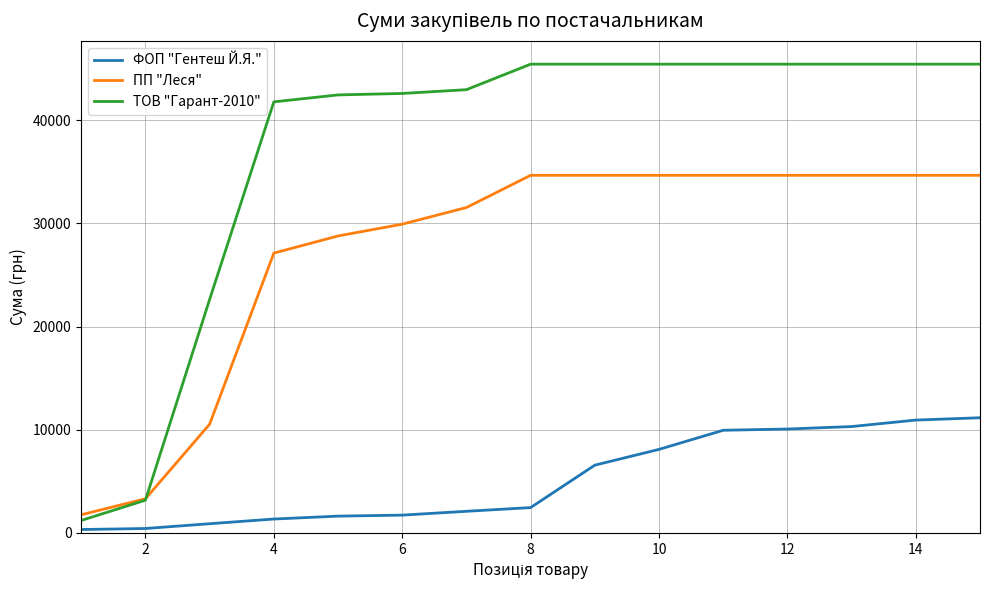

What is the lowest value of the ТОВ "Гарант-2010" series?

1209.1